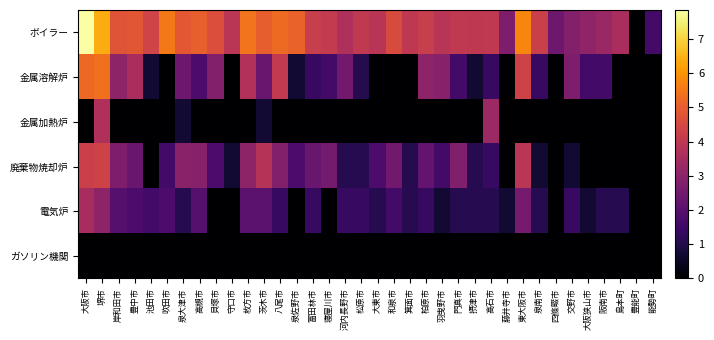

Count the number of data series in this chart.

6